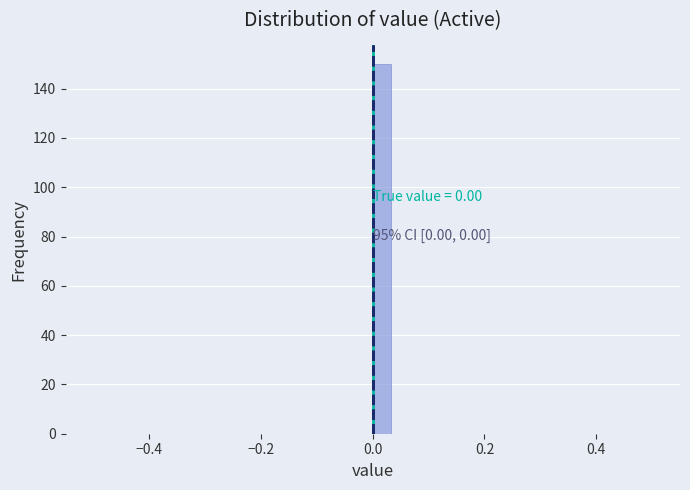

Around what value on the x-axis is the tallest bar? Give the approximate position of its centre, as read against the axis.

0.02